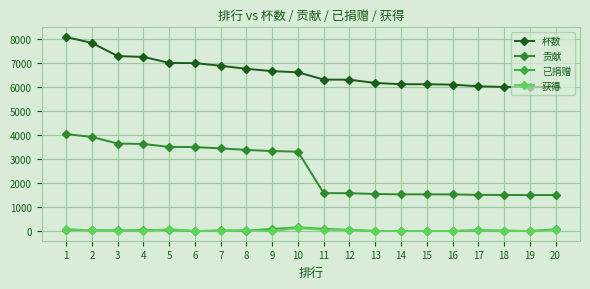

How many interior local peaks does the 获得 series have?

4